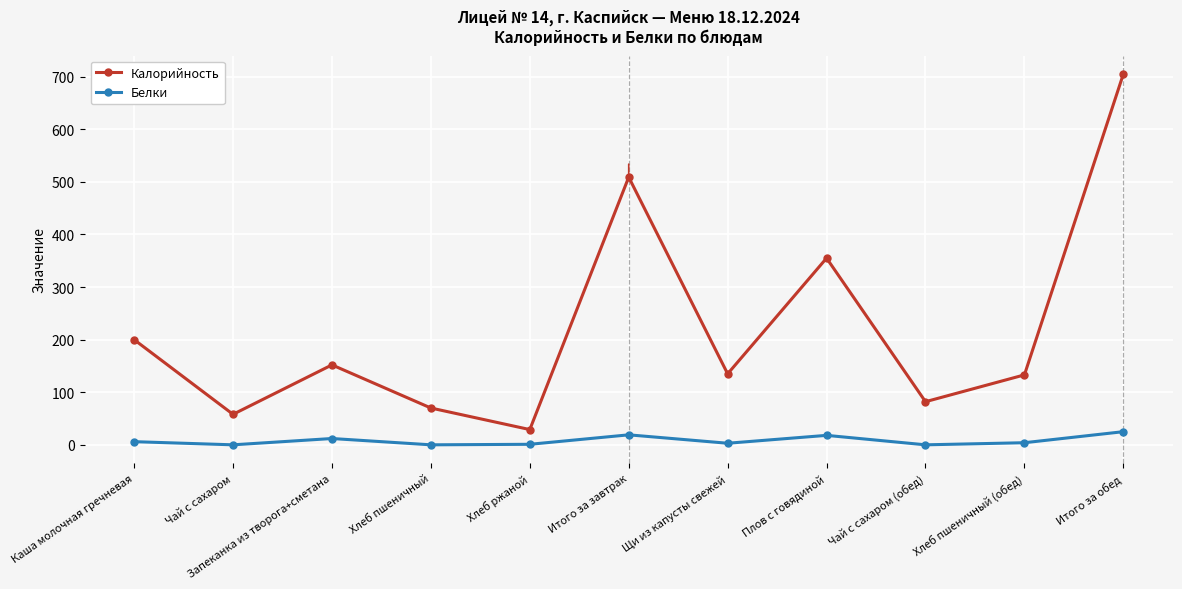

List the series in order of their overall mean, highest first.

Калорийность, Белки